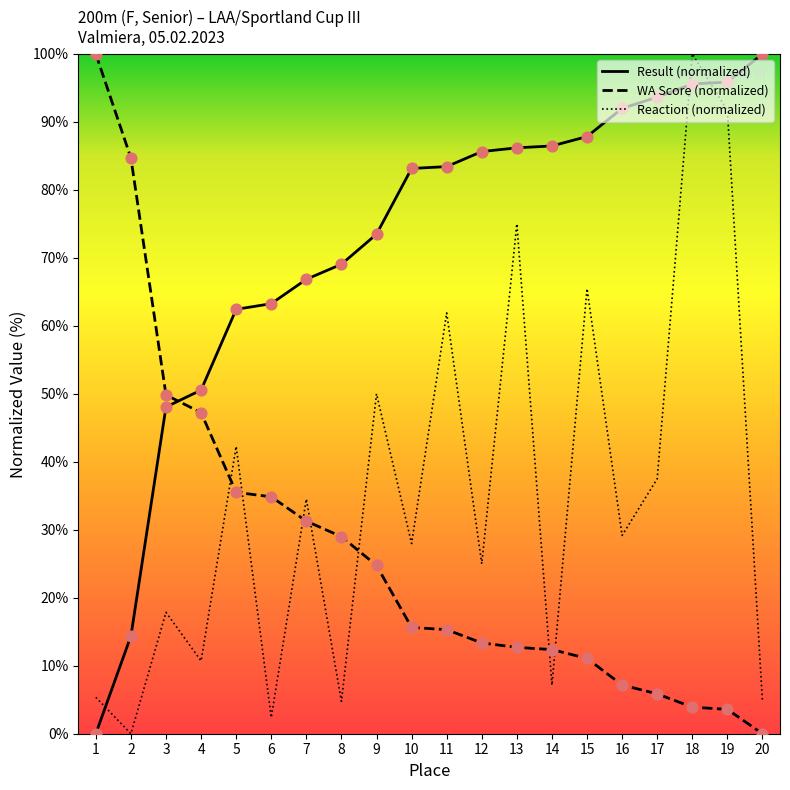

Which series contains the lowest Y value?

Result